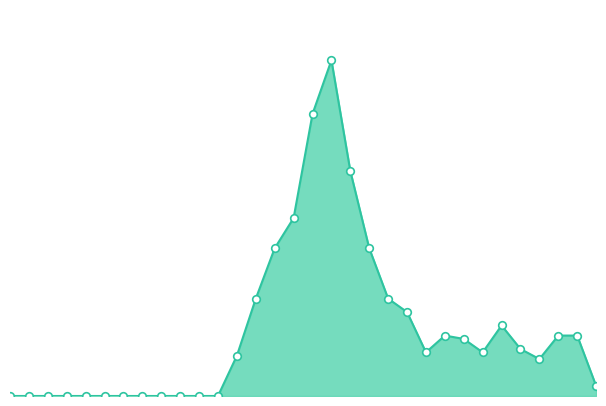

Does the chart have visible grid lines?

No